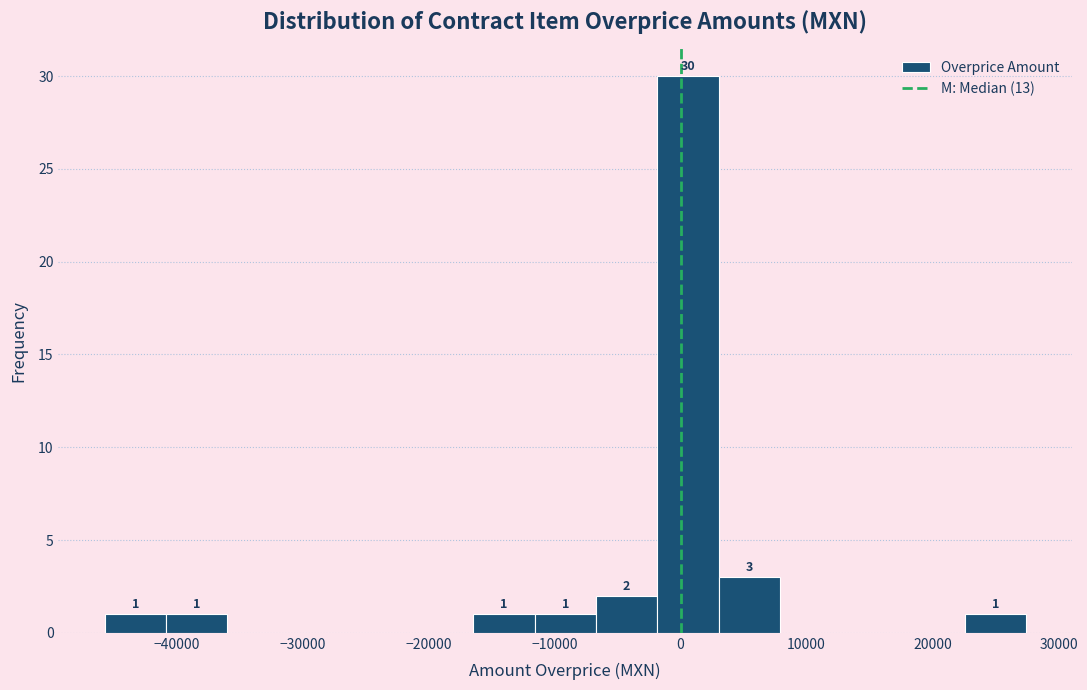

Which range on the x-axis has the tallest bar?

-2000 to 3000